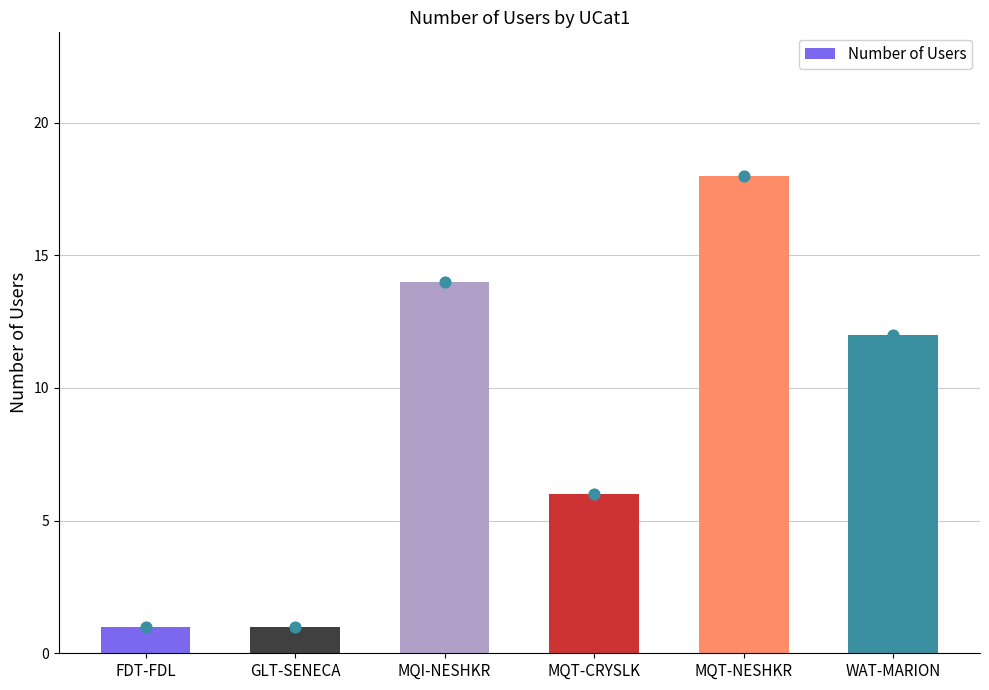

Which has a higher value, FDT-FDL or GLT-SENECA?

FDT-FDL